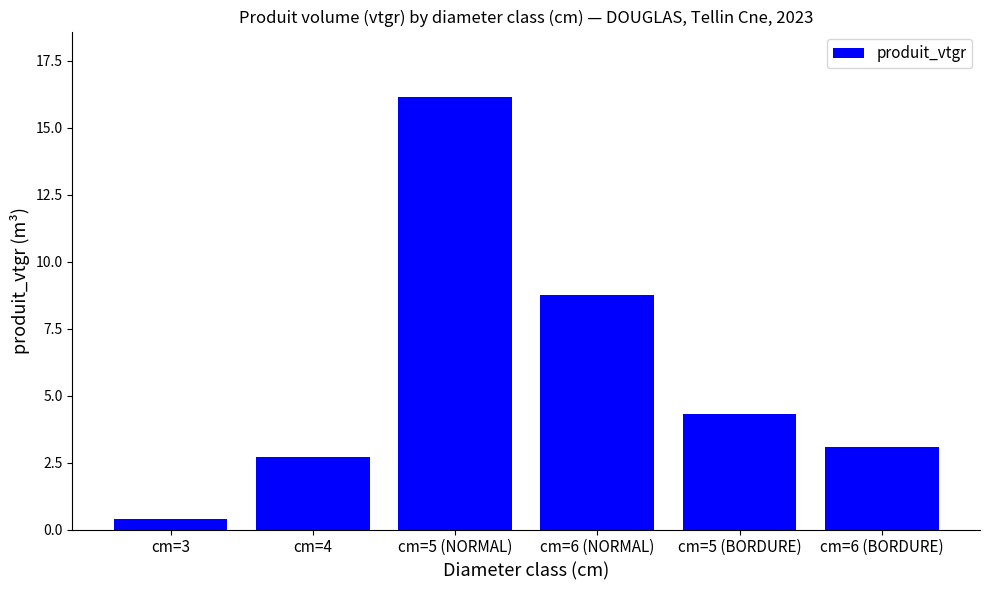

Rank the categories by value from highest to lowest.

cm=5 (NORMAL), cm=6 (NORMAL), cm=5 (BORDURE), cm=6 (BORDURE), cm=4, cm=3